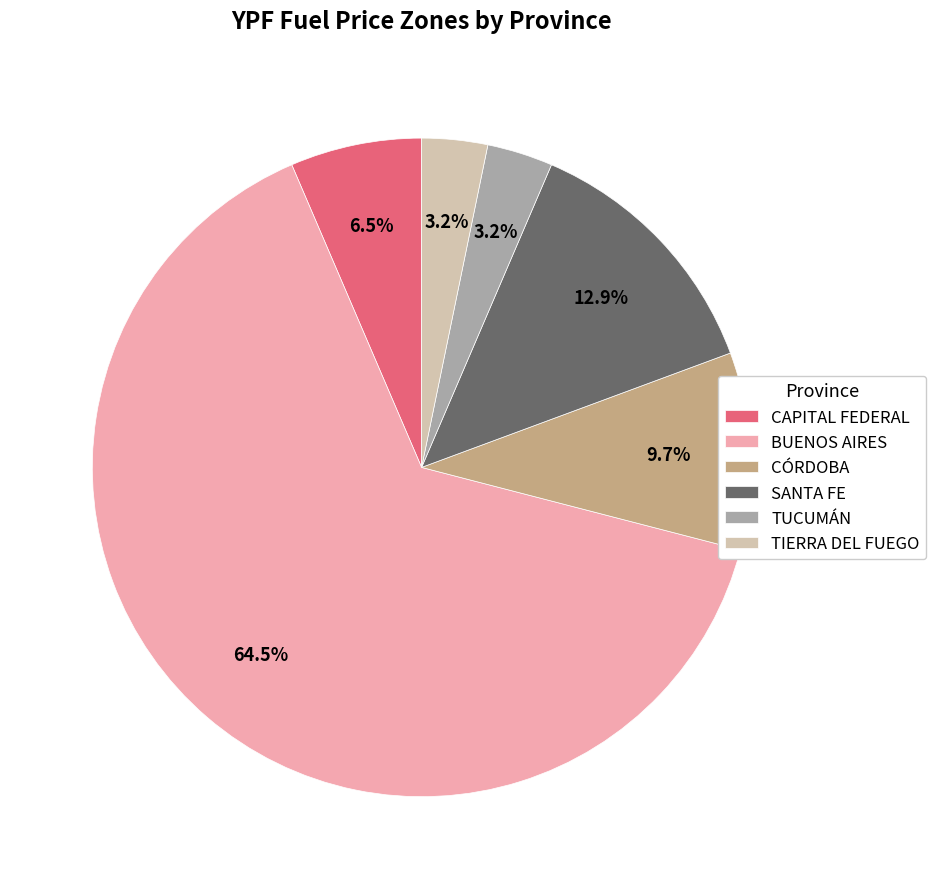

Which has a higher value, SANTA FE or TUCUMÁN?

SANTA FE